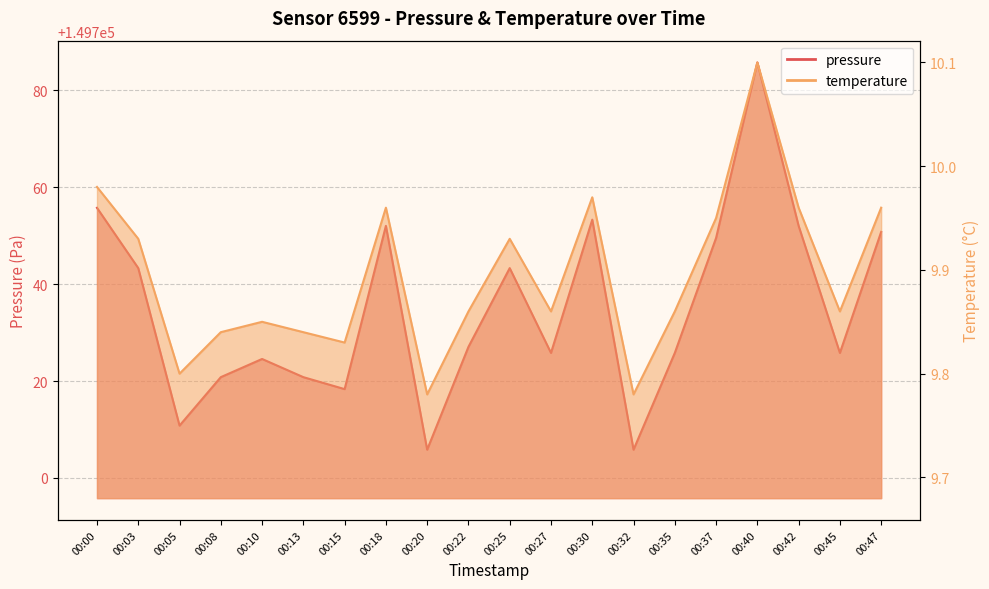

How many interior local valleys does the pressure series have?

6